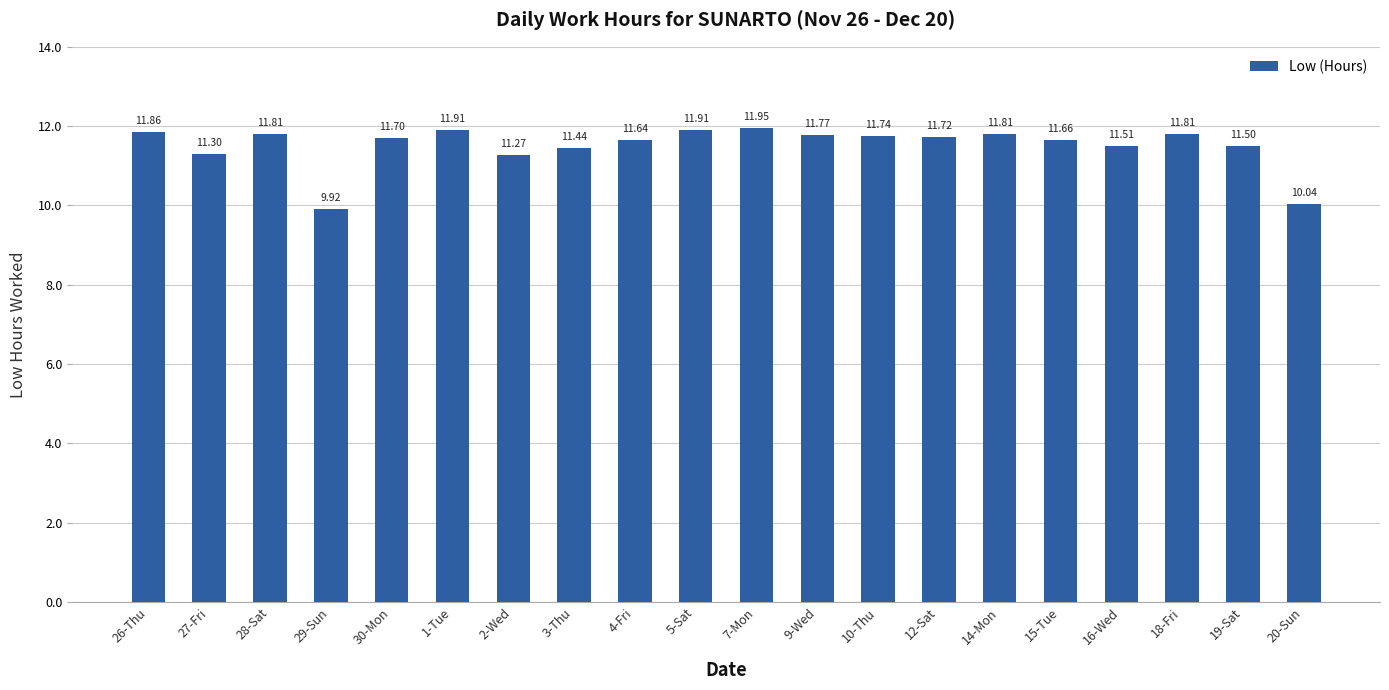

What is the sum of the values at 5-Sat and 12-Sat?

23.6